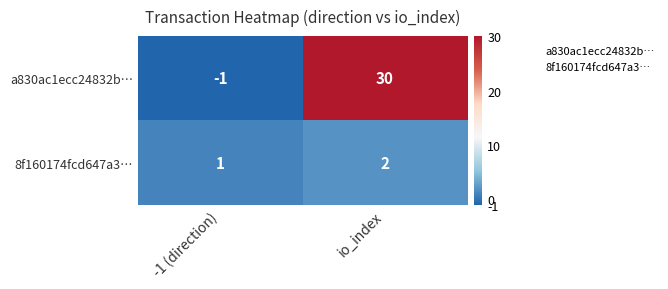

What is the sum of all a830ac1ecc24832b… values?

29